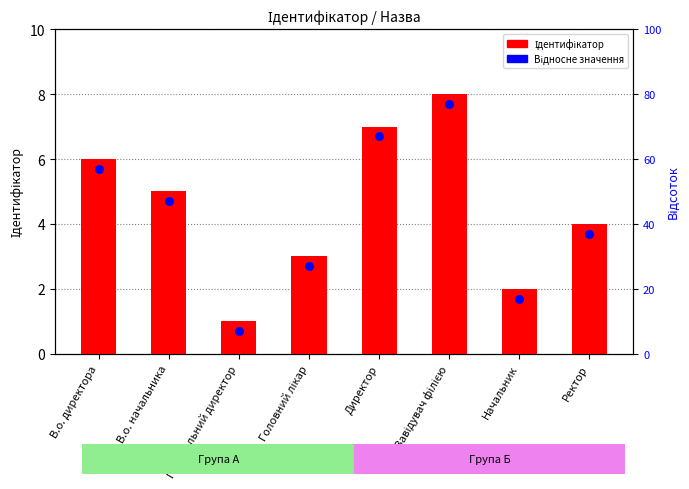

Which series has the widest spread of Y values?

Ідентифікатор